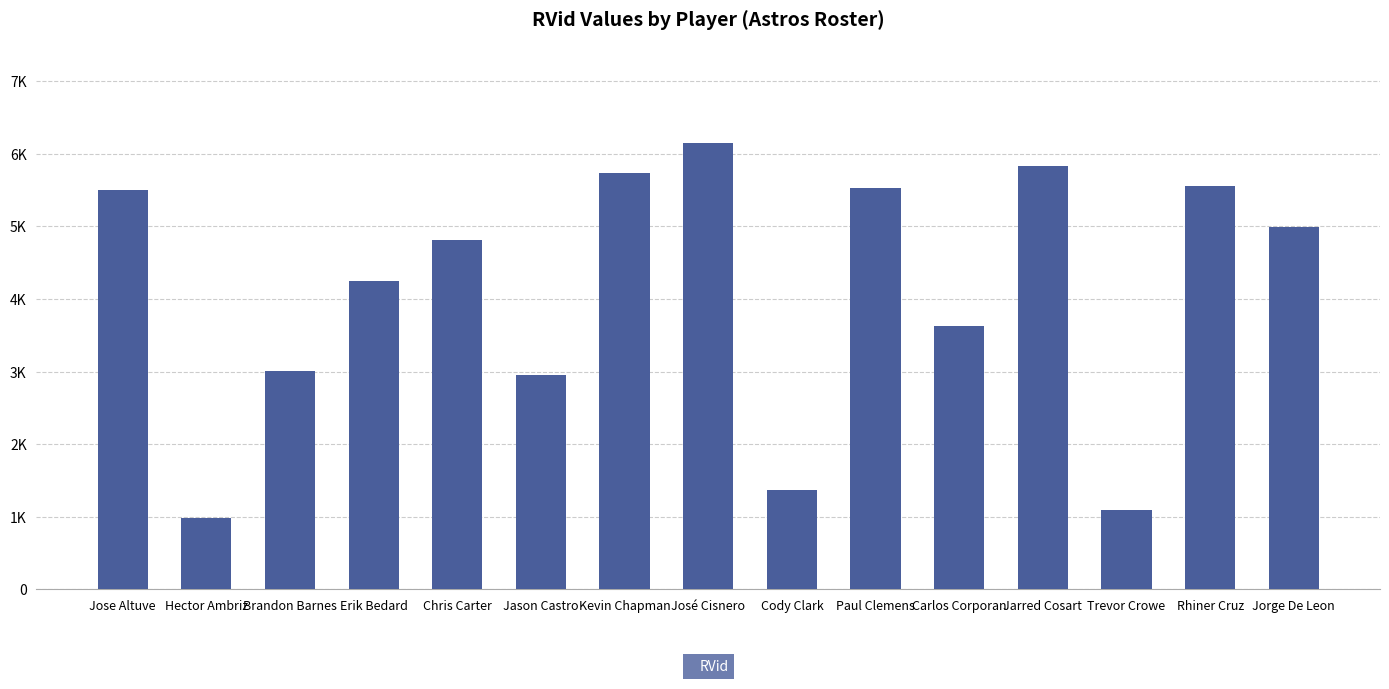

List the labels in order of value, smallest first.

Hector Ambriz, Trevor Crowe, Cody Clark, Jason Castro, Brandon Barnes, Carlos Corporan, Erik Bedard, Chris Carter, Jorge De Leon, Jose Altuve, Paul Clemens, Rhiner Cruz, Kevin Chapman, Jarred Cosart, José Cisnero